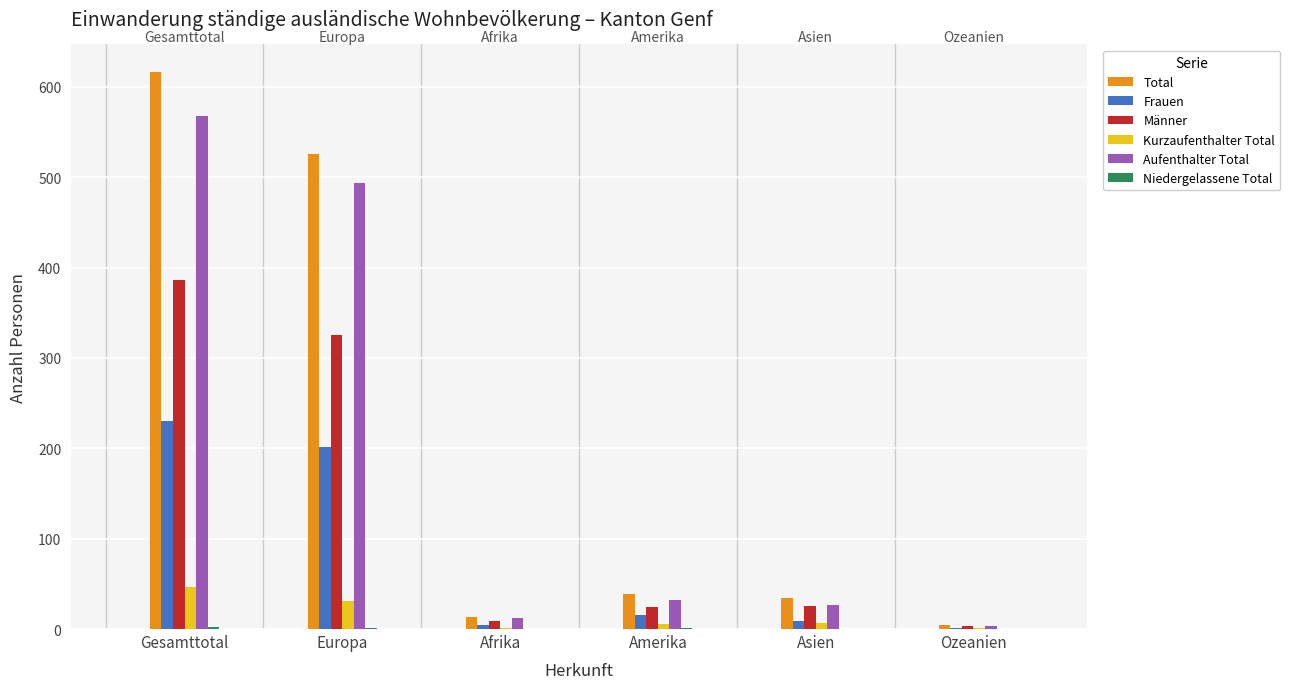

At which label is Kurzaufenthalter Total closest to 23?

Europa